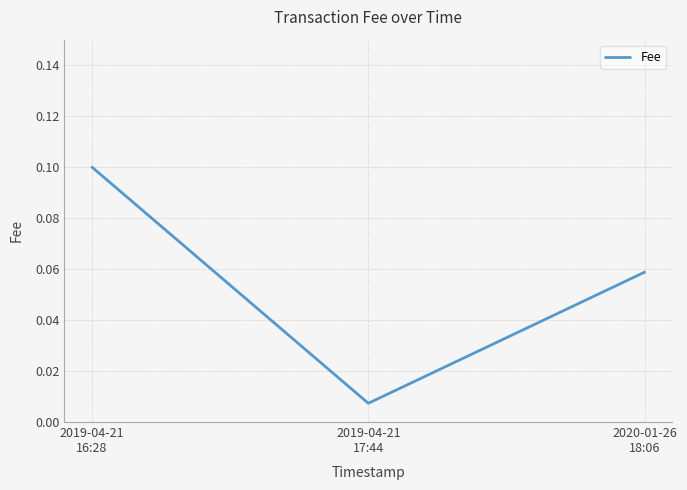

What is the change in value from 2019-04-21
17:44 to 2020-01-26
18:06?

+0.1